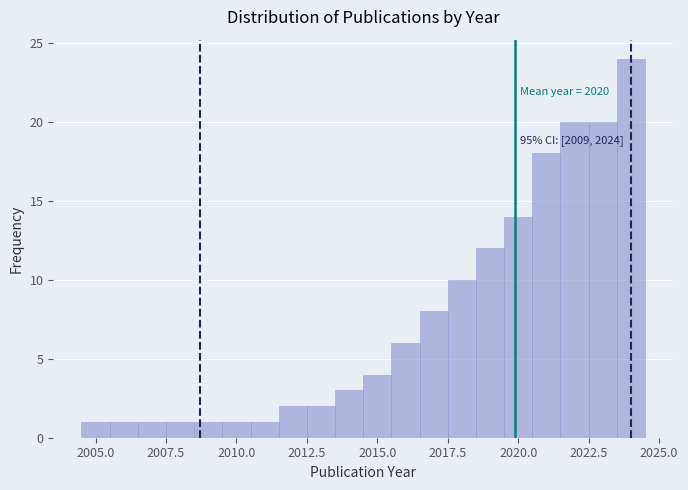

Read against the x-axis, roughly where is the centre of the tallest bar?

2024.0